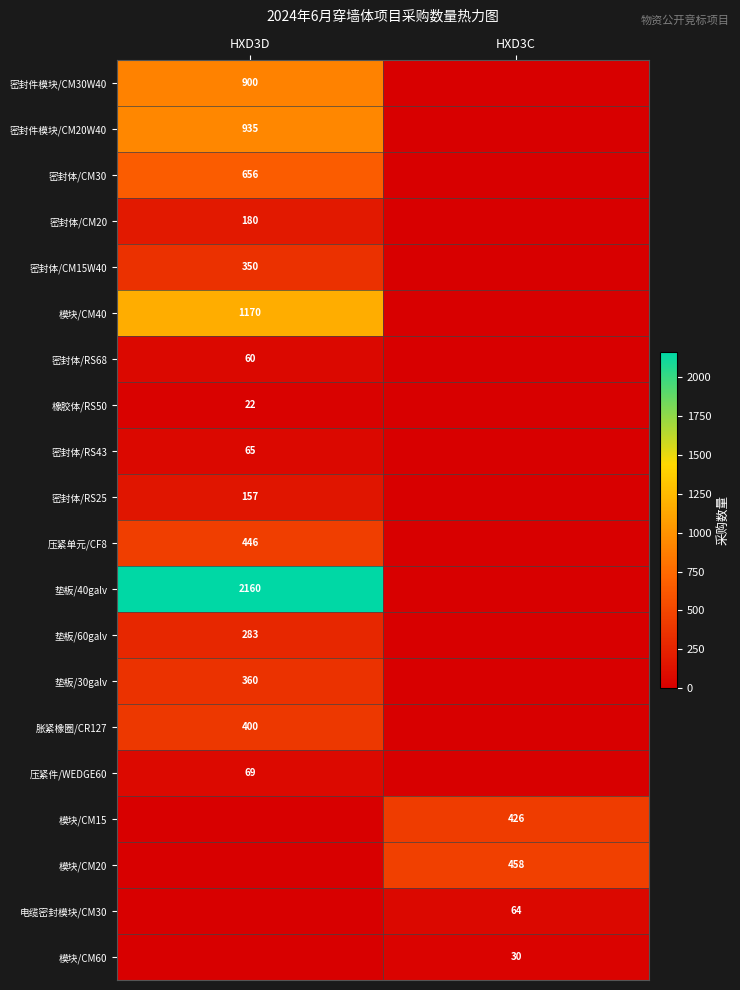

Is it true that 电缆密封模块/CM30 equals 64 at HXD3C?

True